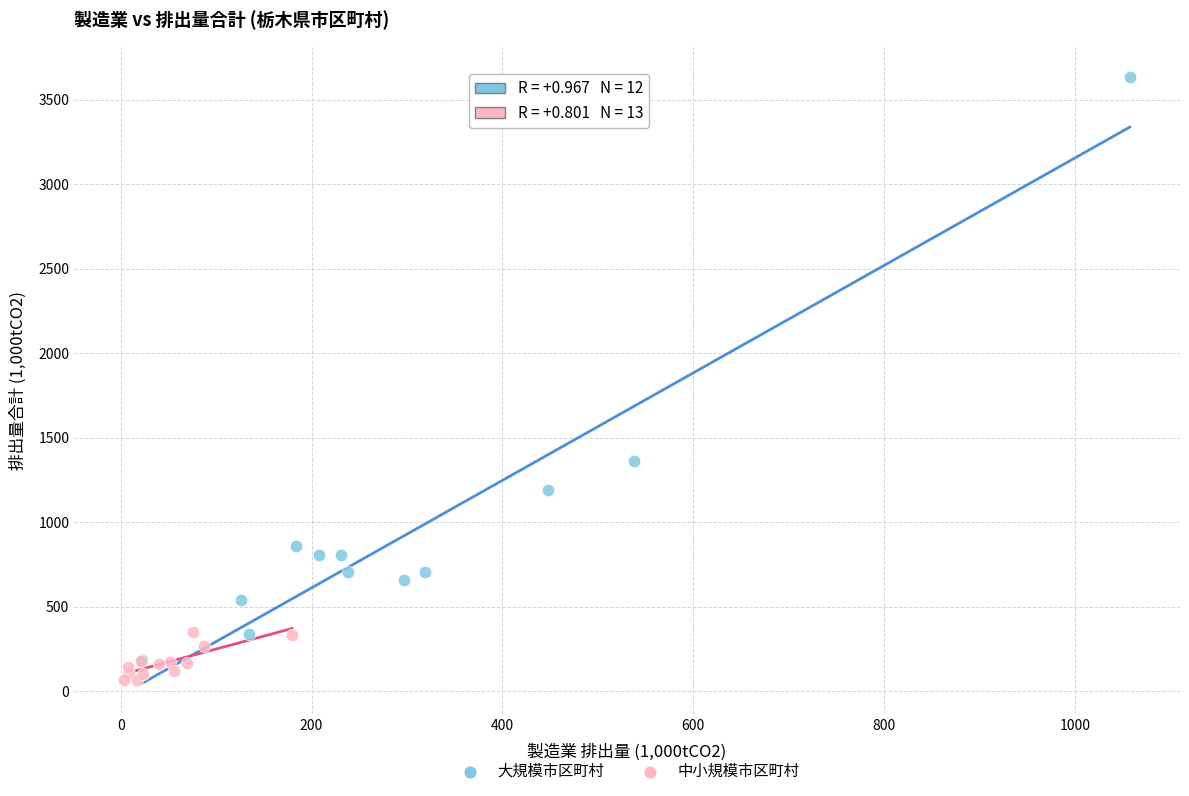

Which series reaches the maximum Y coordinate?

大規模市区町村